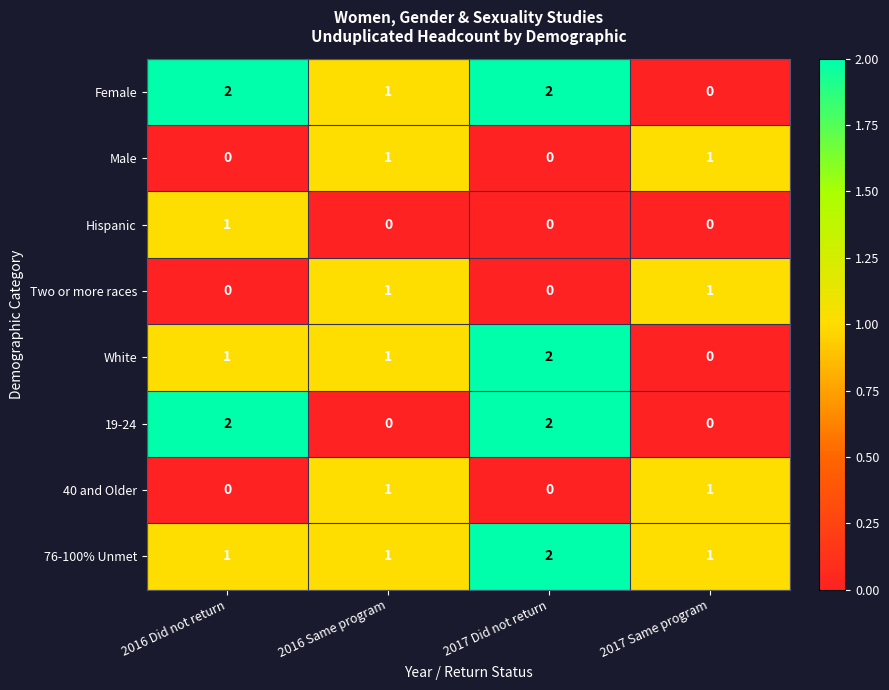

The Hispanic series shows 0 at 2016 Same program. True or false?

True